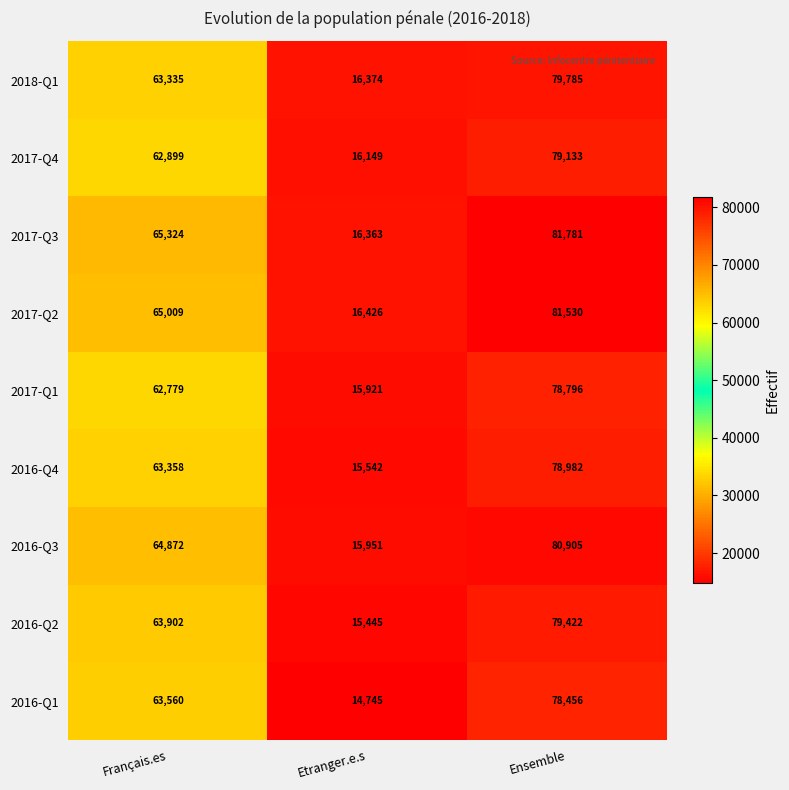

What is the average value of the 2018-Q1 series?

53165